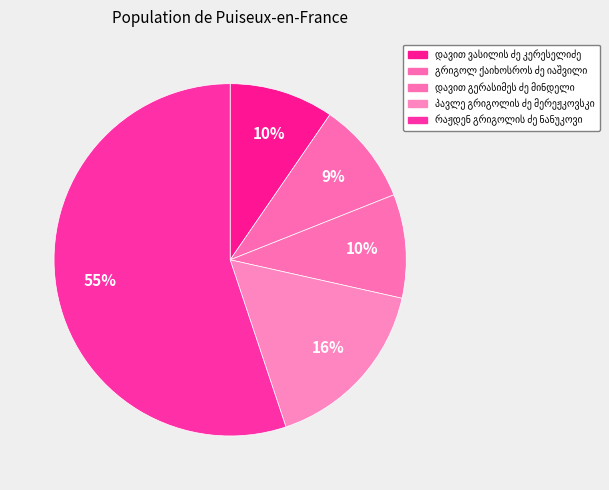

How many slices are in this pie chart?

5